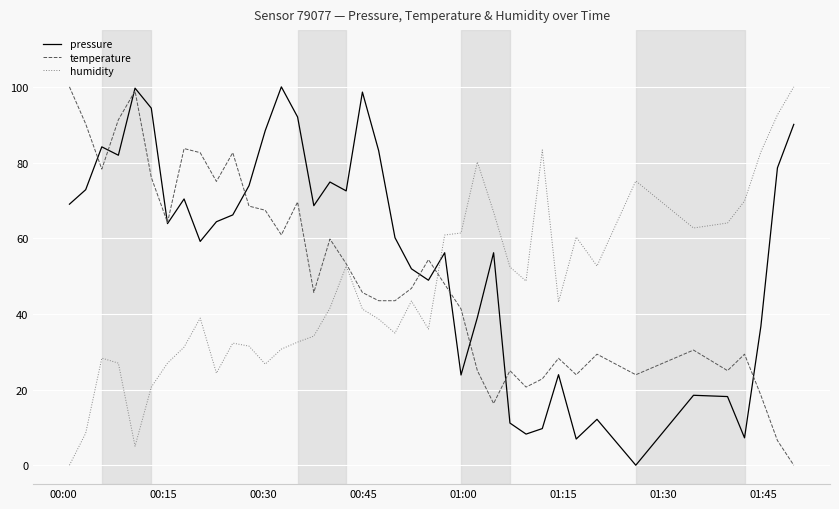

Which series has the largest total across all categories?

pressure